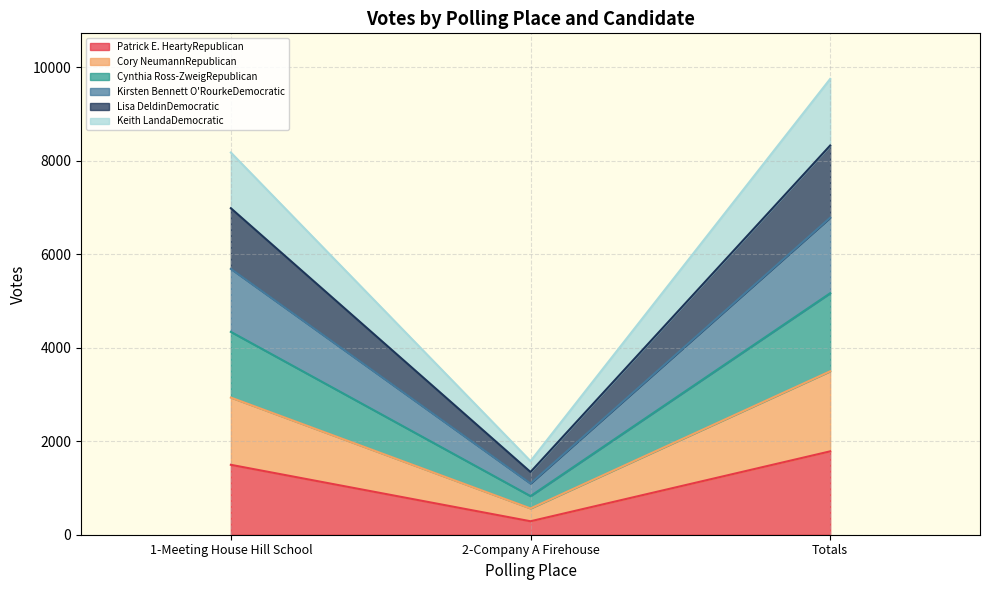

How many Keith LandaDemocratic values are between 1574 and 9747?

3